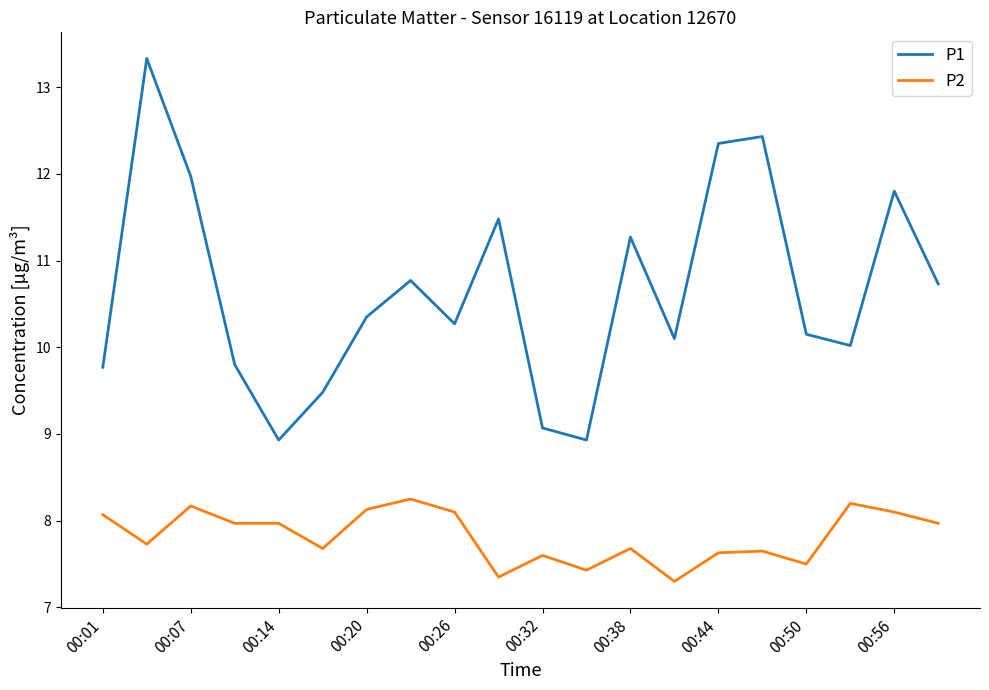

What is the difference between the second highest and second lowest values in the P1 series?

3.5